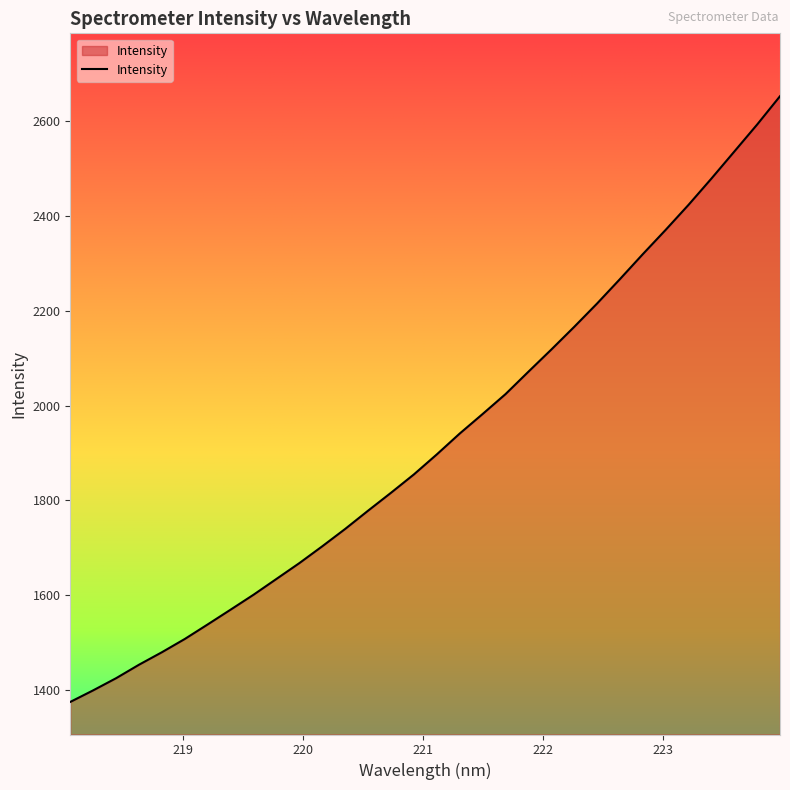

True or false: the data has more than 0 interior local peaks.

False